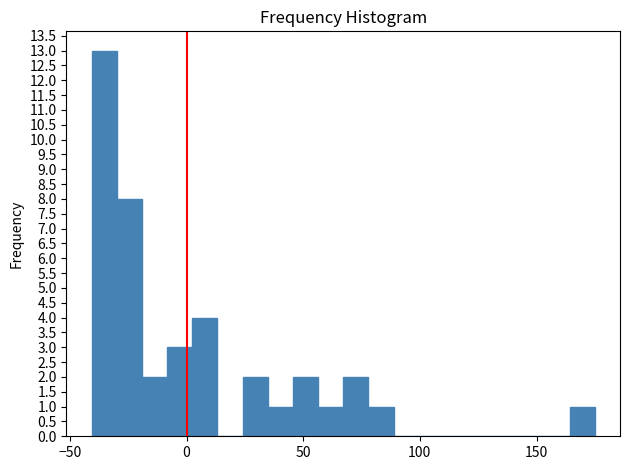

Around what value on the x-axis is the tallest bar? Give the approximate position of its centre, as read against the axis.

-35